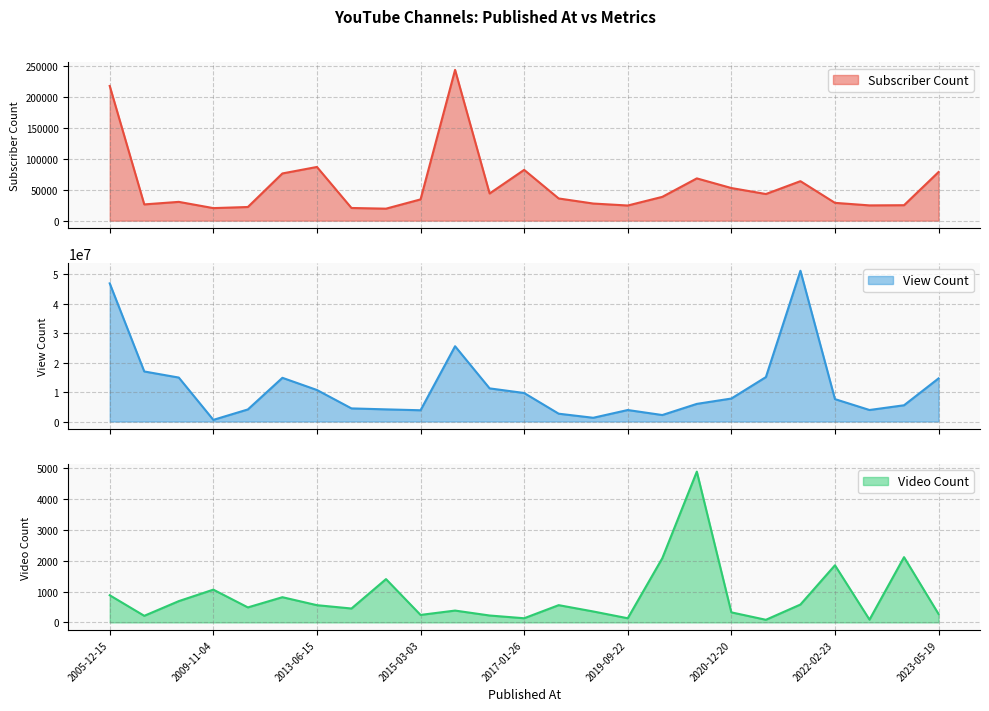

What is the label of the 7th point from the left?

2013-06-15